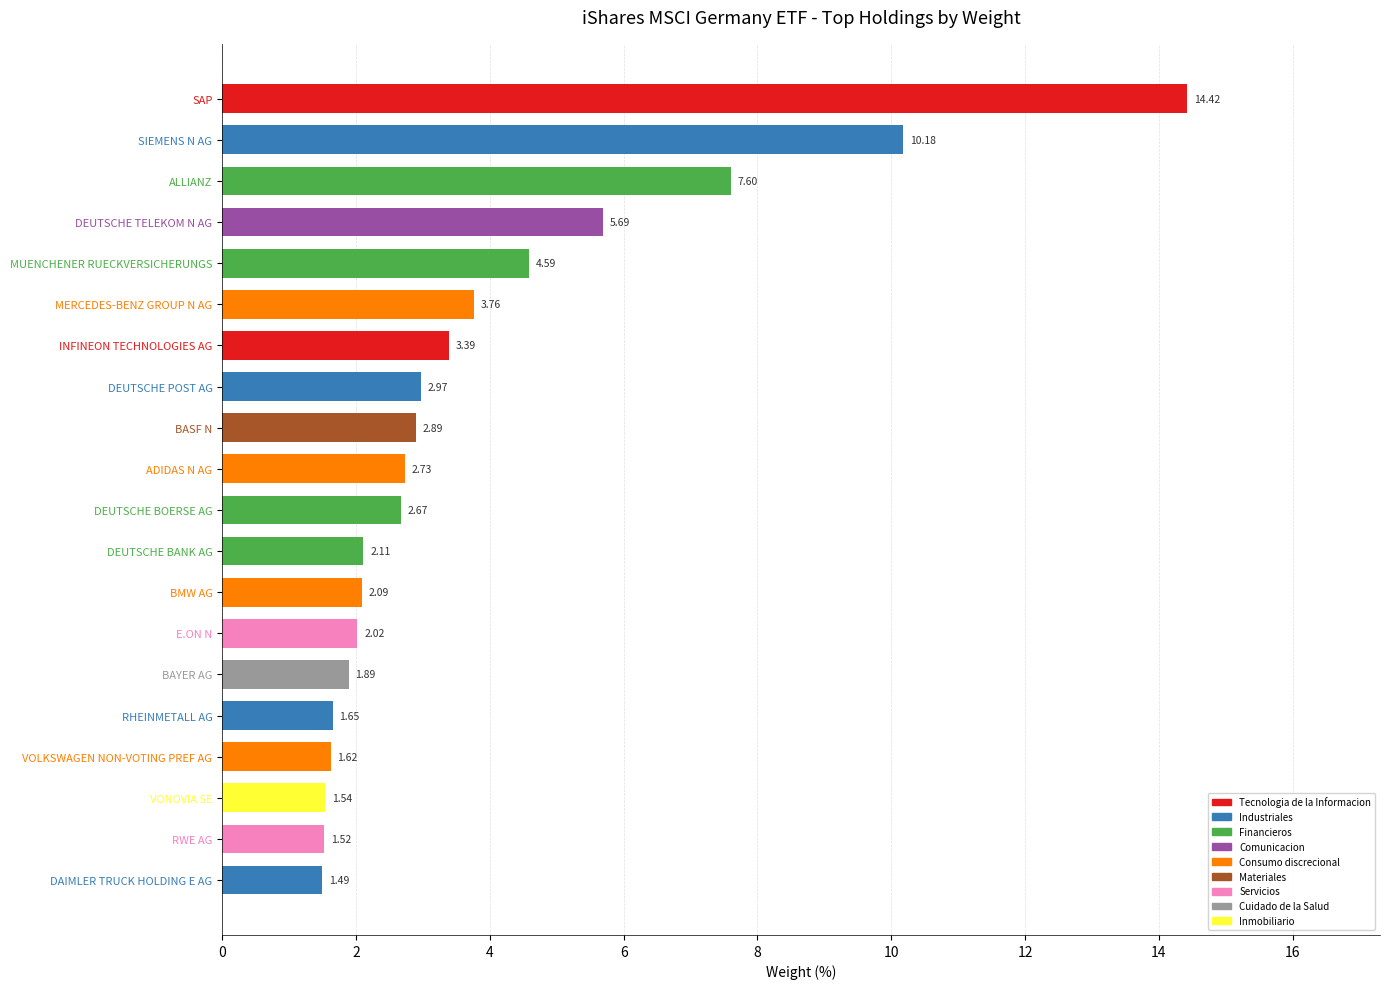

How many data points does each series have?

20